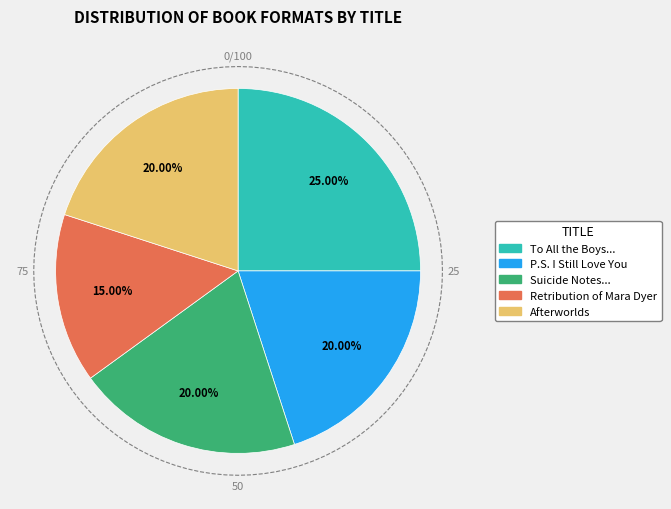

What portion of the pie excludes To All the Boys I've Loved Before?

75.0%